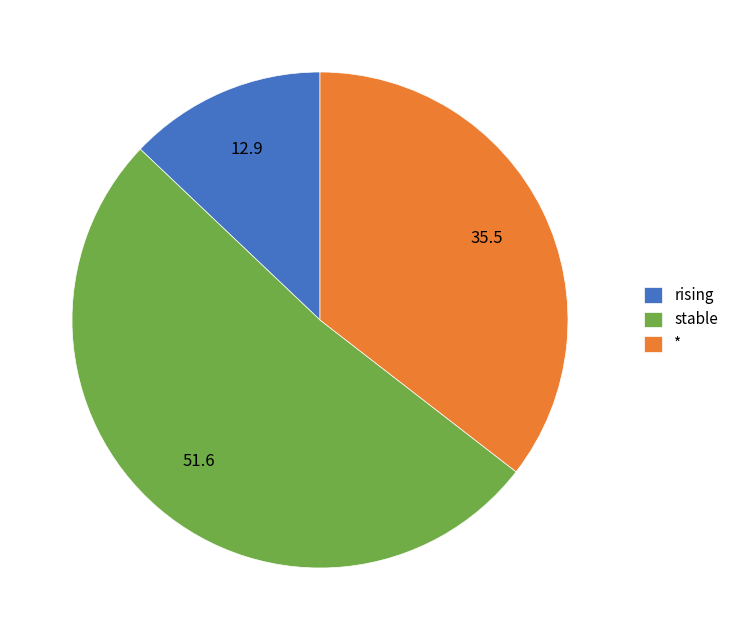

How many slices are in this pie chart?

3